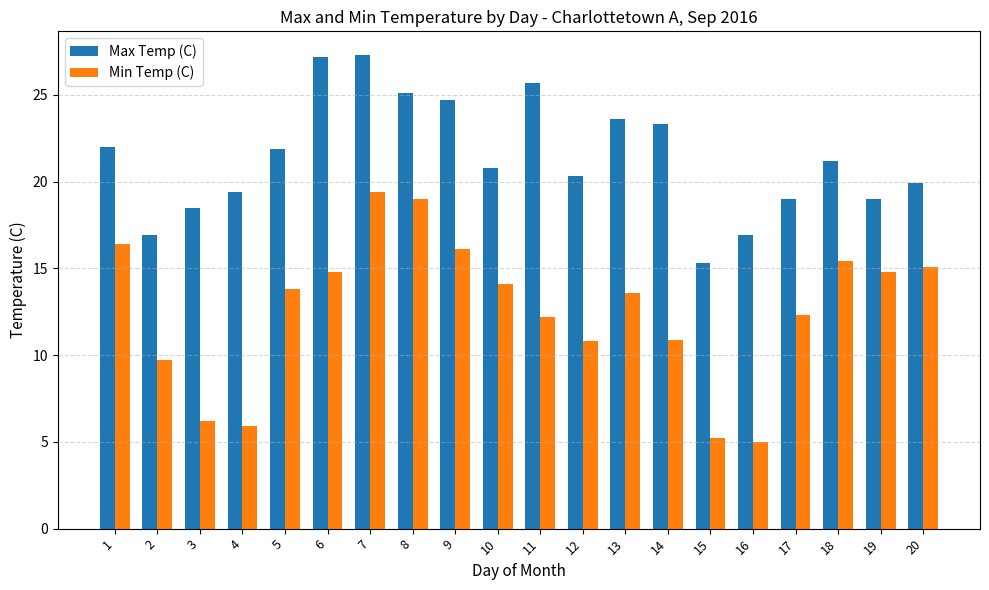

How many series are shown in this chart?

2